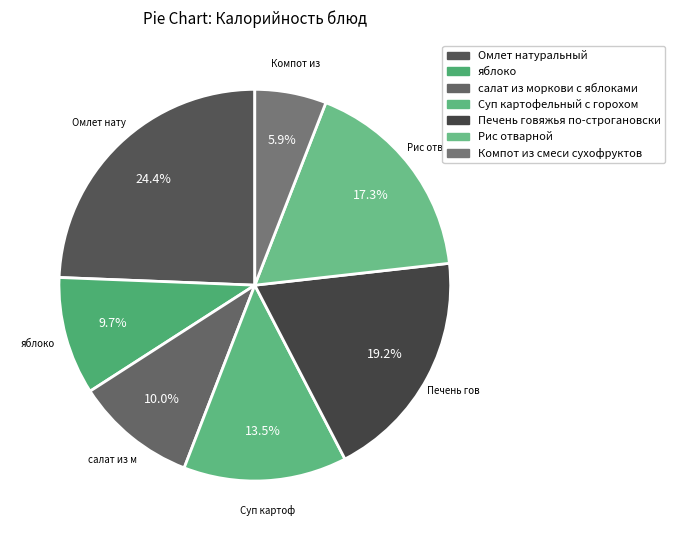

To the nearest percent, what percentage of the pie is Печень говяжья по-строгановски?

19%